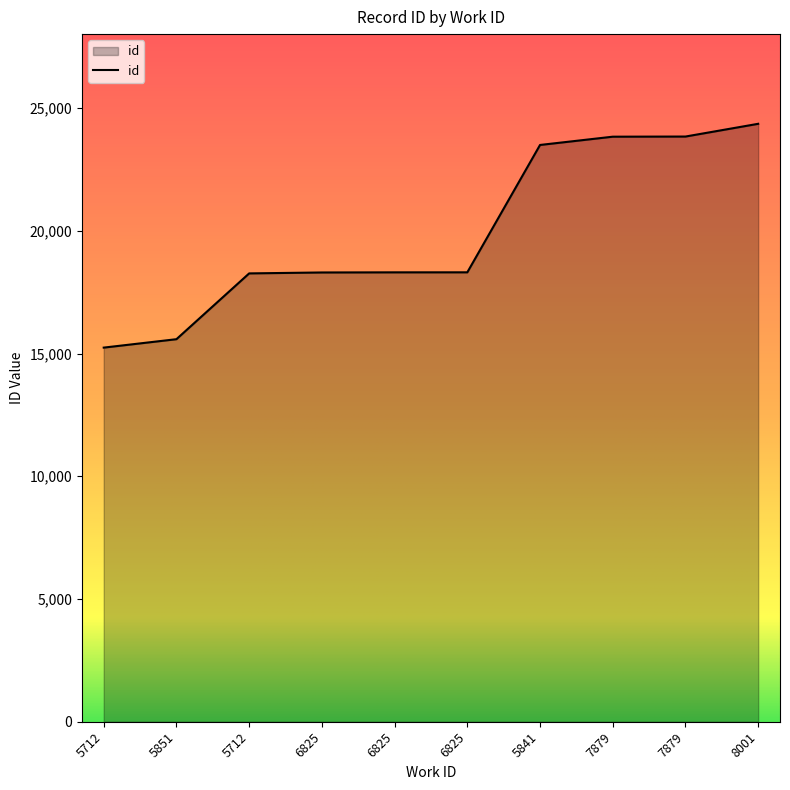

What is the change in value from 5851 to 7879?

+8249